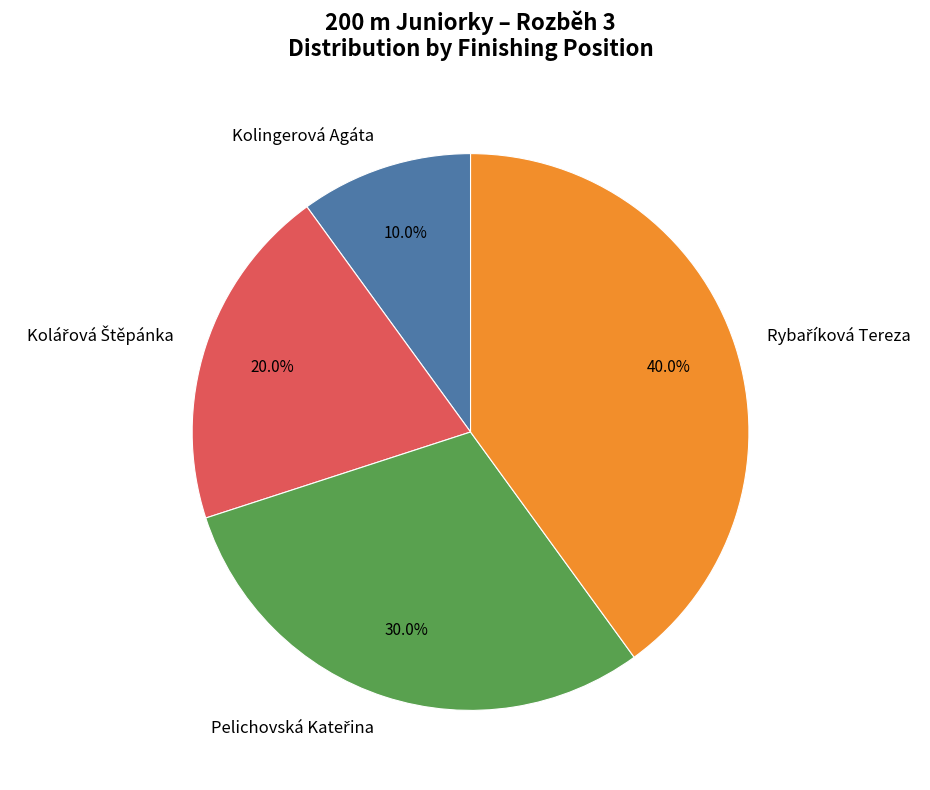

Does Kolingerová Agáta account for over 50% of the chart?

No